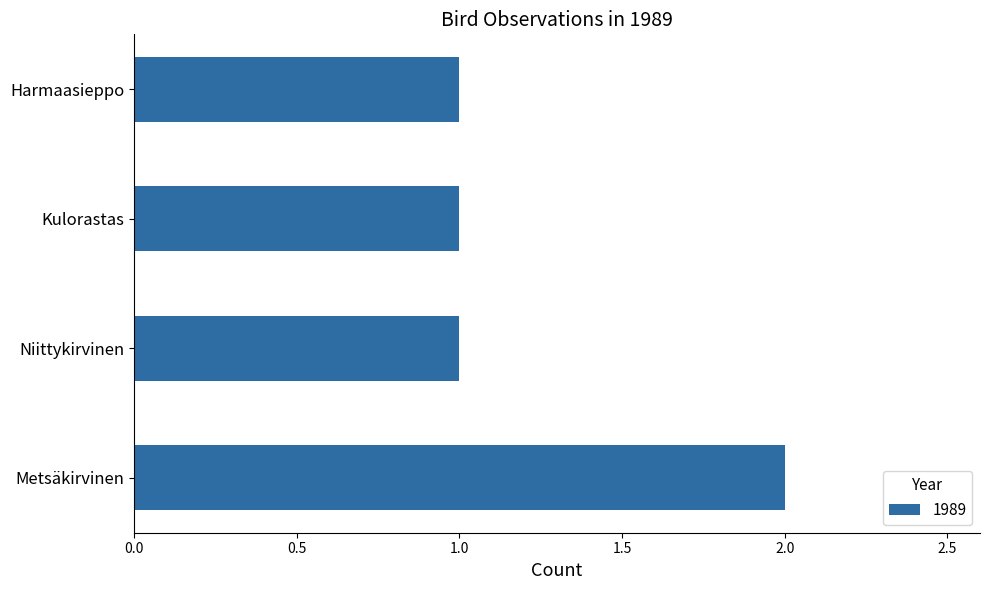

What is the sum of all values?

5